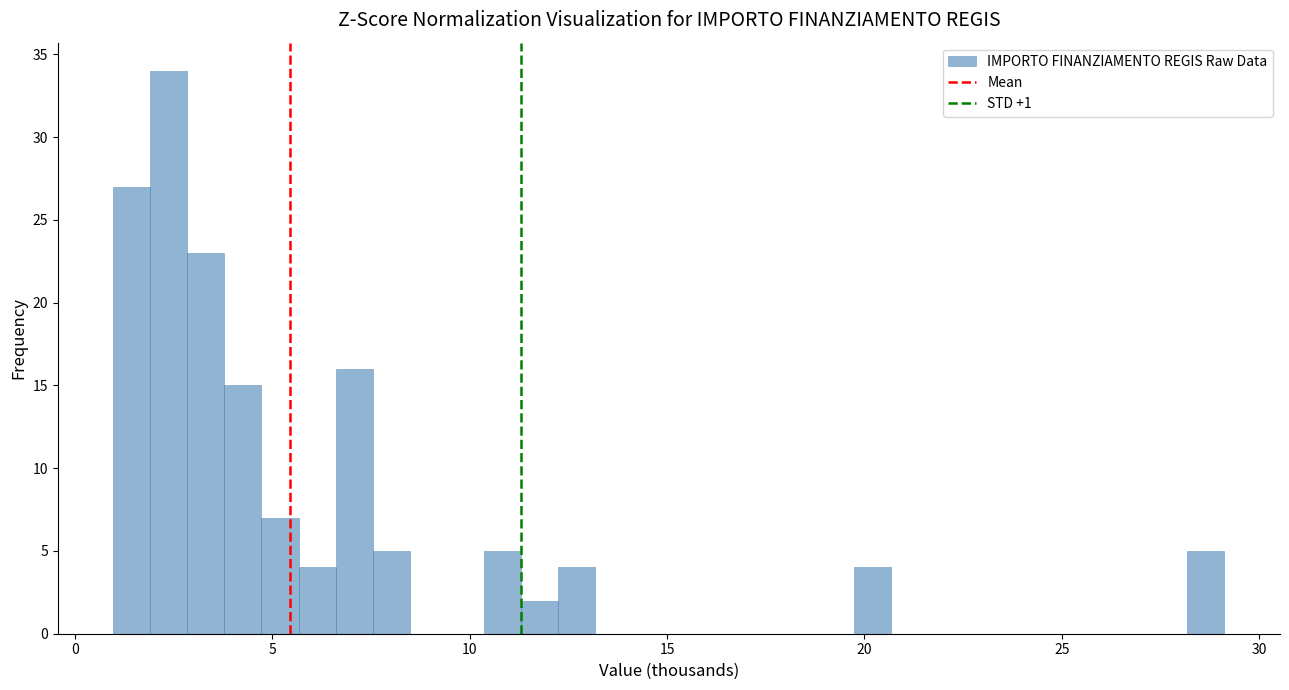

Read against the x-axis, roughly where is the centre of the tallest bar?

2.5